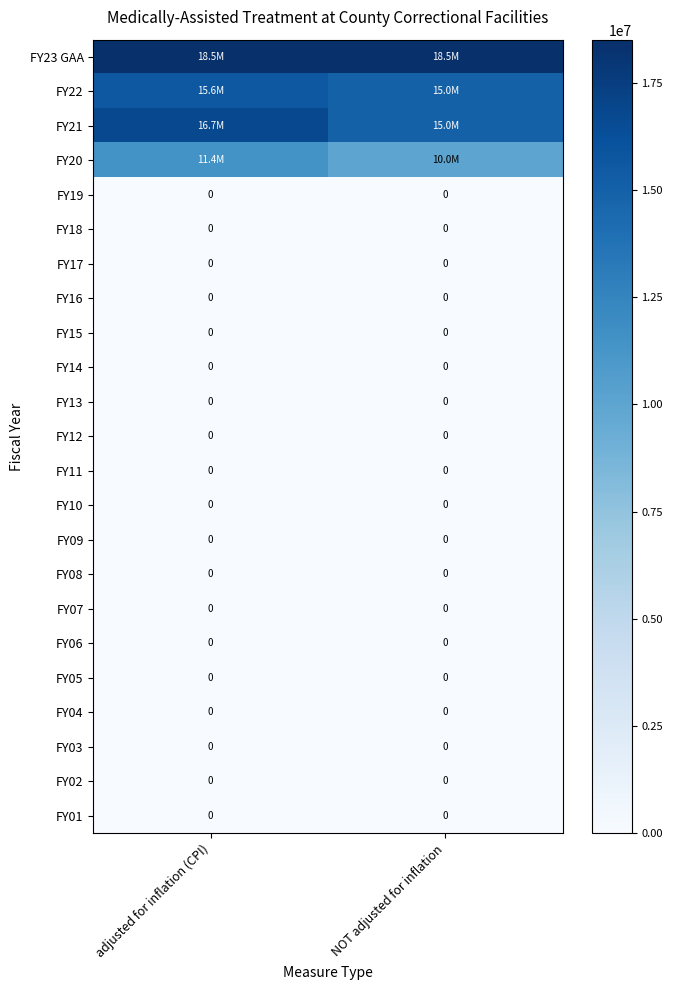

Is it true that FY03 equals 0 at adjusted for inflation (CPI)?

True